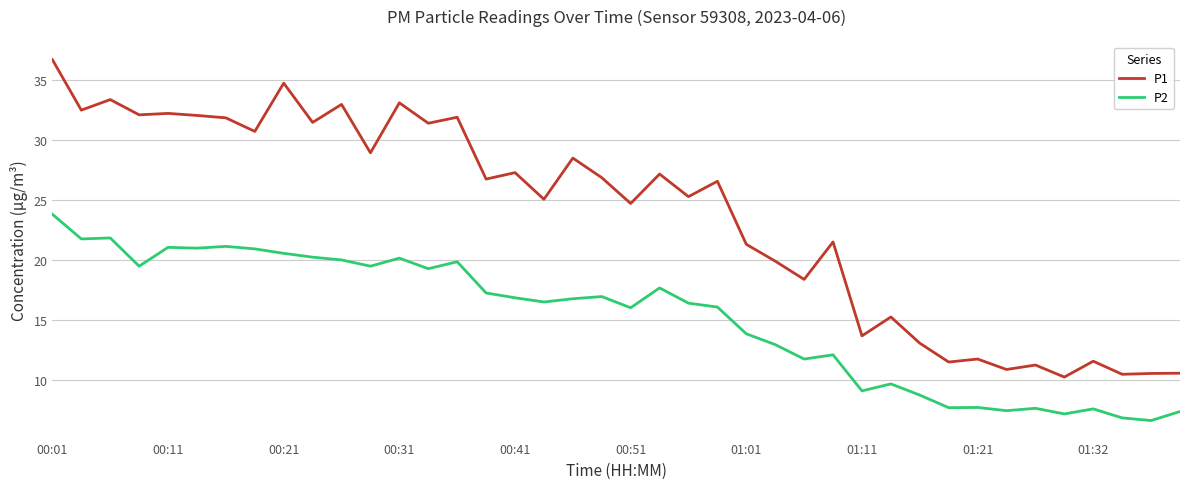

What is the difference between the maximum and minimum values in the P1 series?

26.4